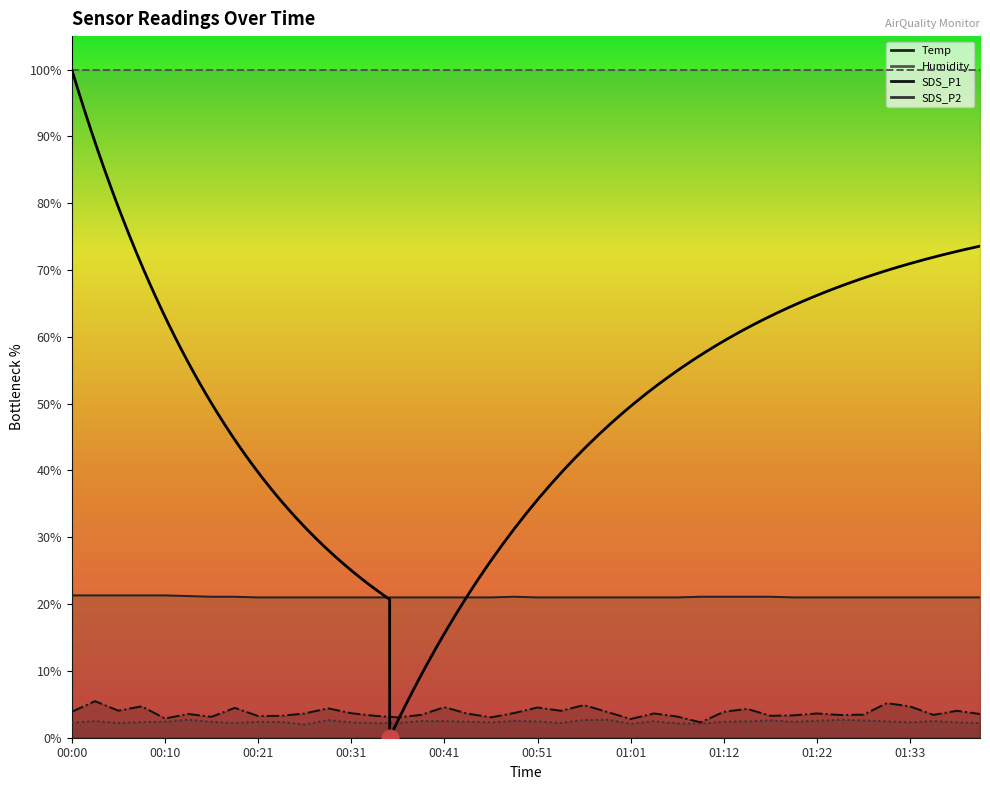

Is it true that Temp equals 32.0 at 00:00?

False